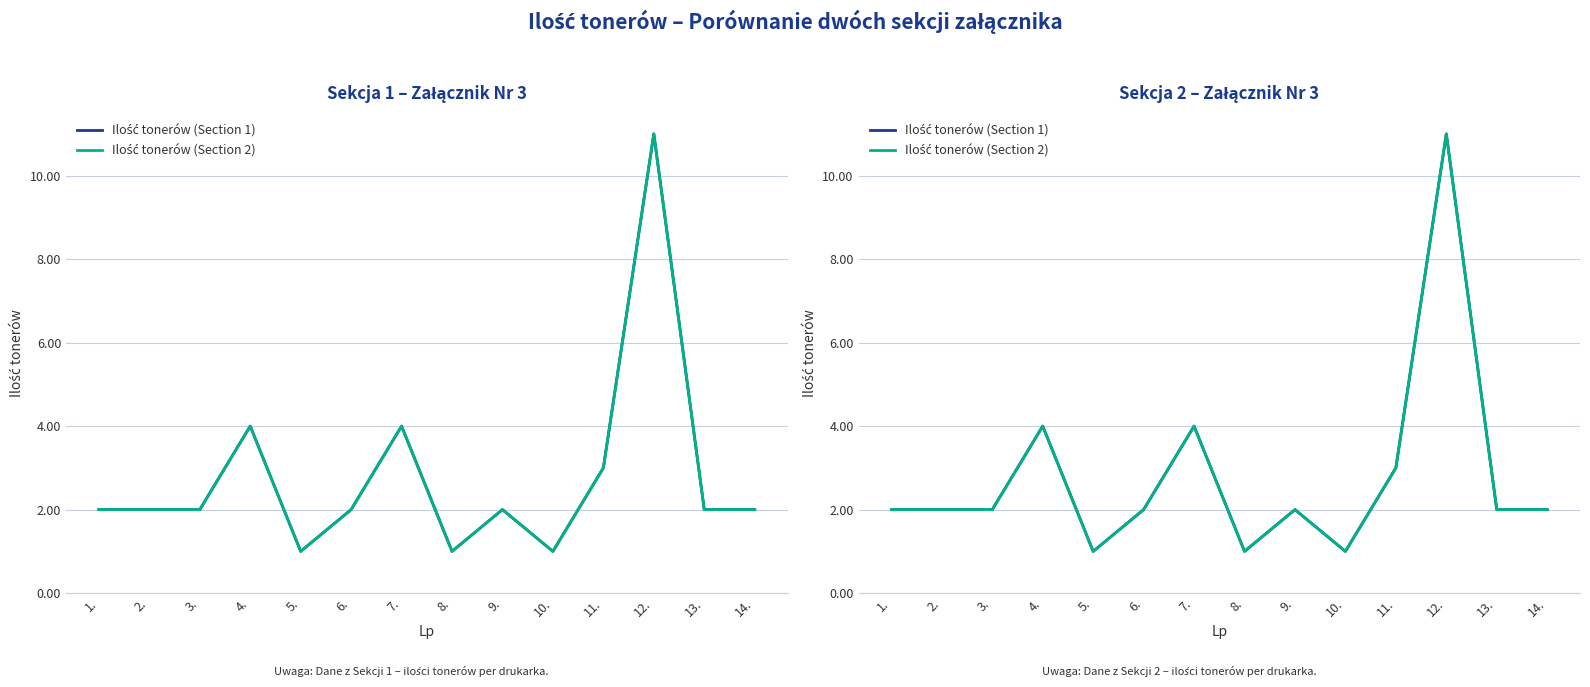

How many lines are shown in the chart?

2